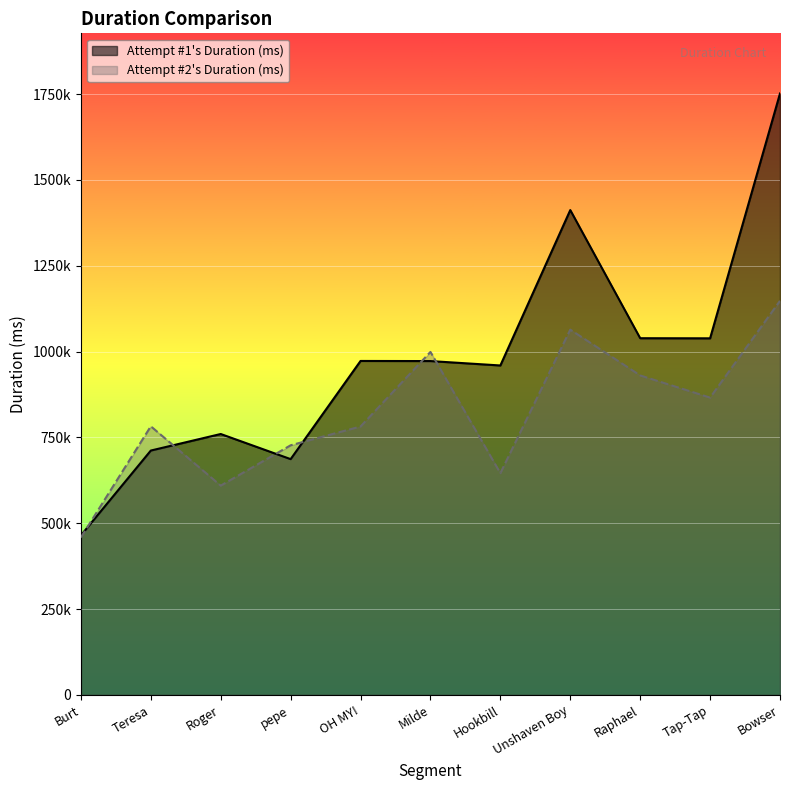

What is the label of the 2nd point from the right?

Tap-Tap